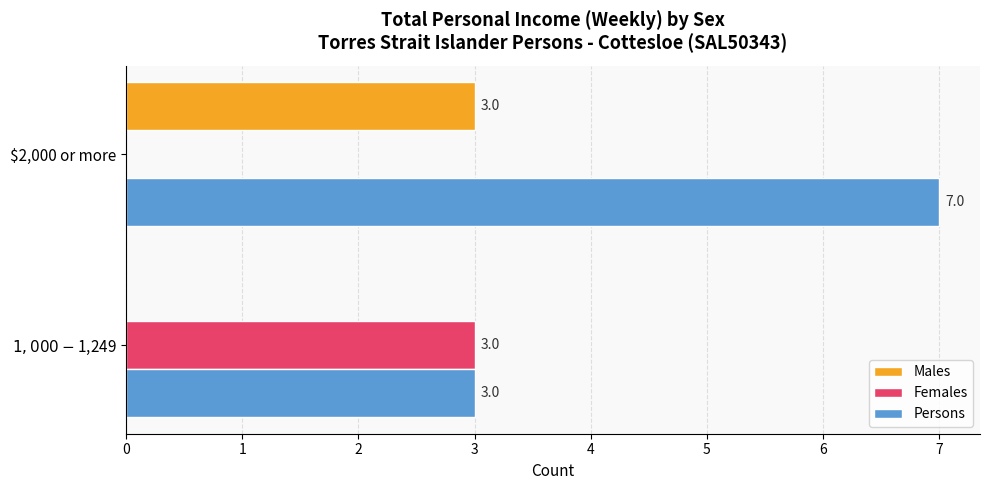

What is the maximum value shown in the chart?

7